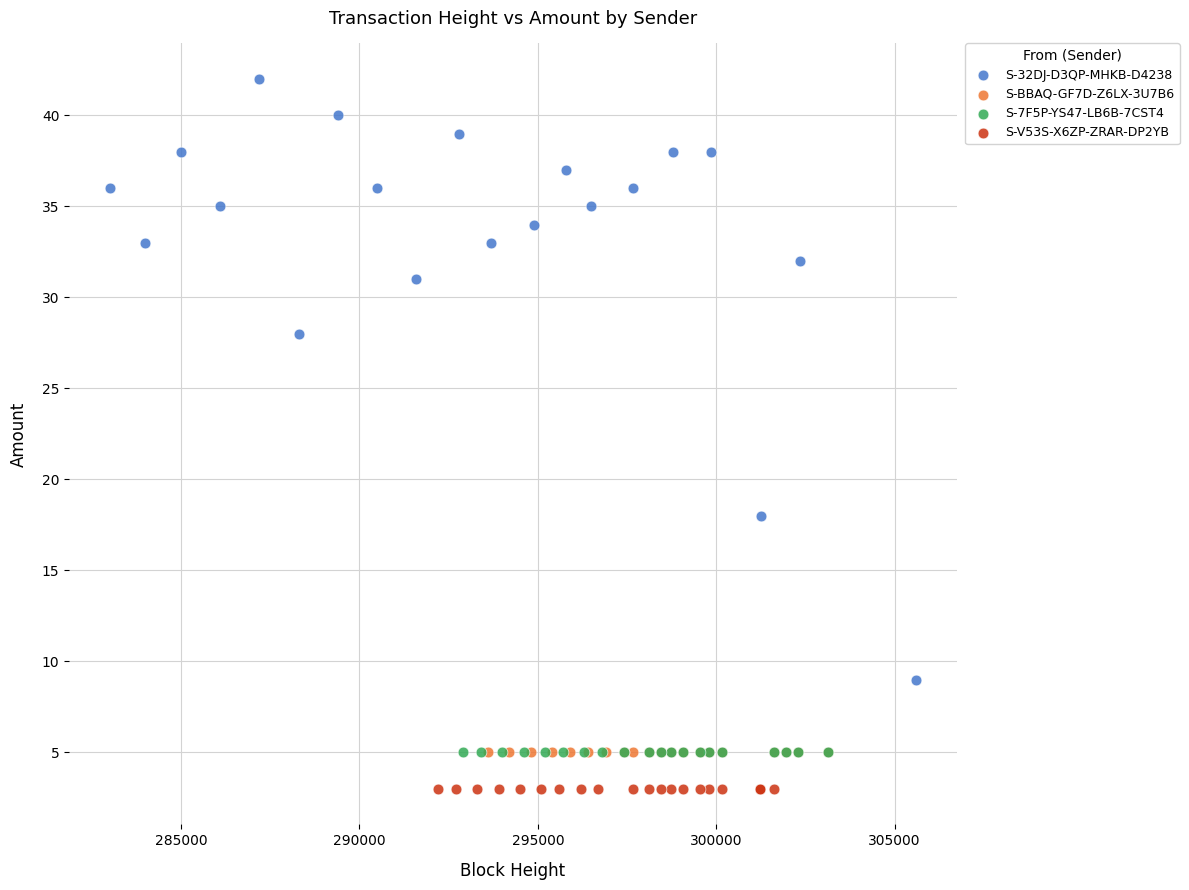

Which series reaches the maximum Y coordinate?

S-32DJ-D3QP-MHKB-D4238